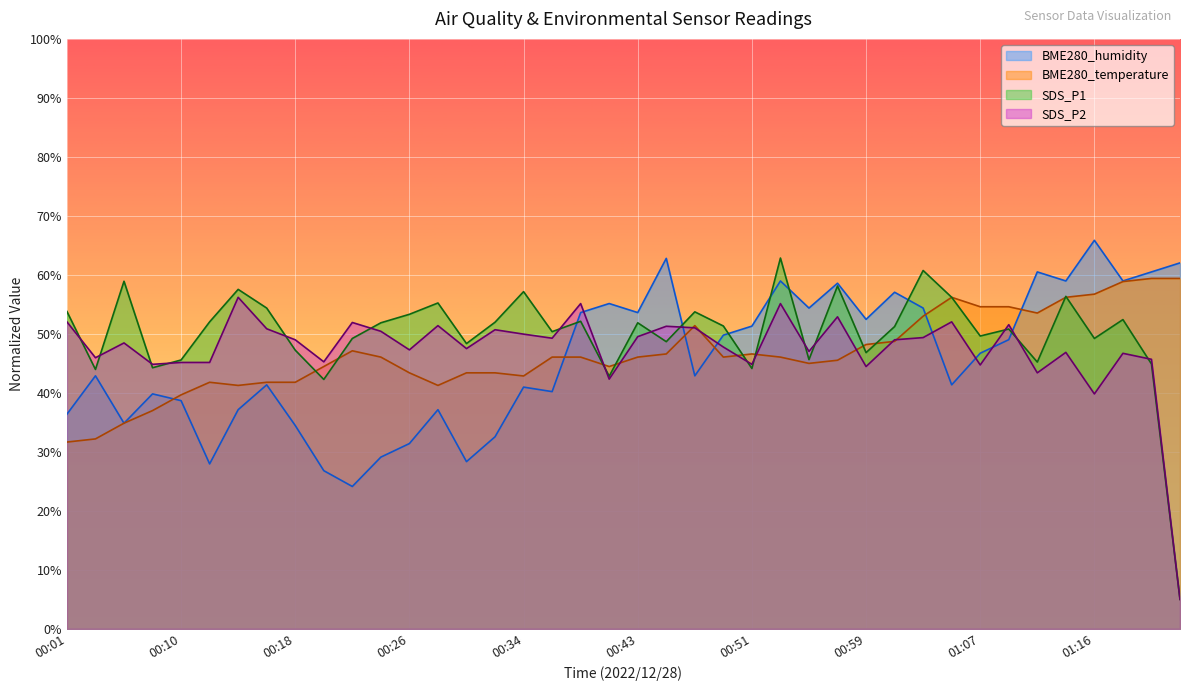

The value of SDS_P2 at 00:12 is 79.1. True or false?

False